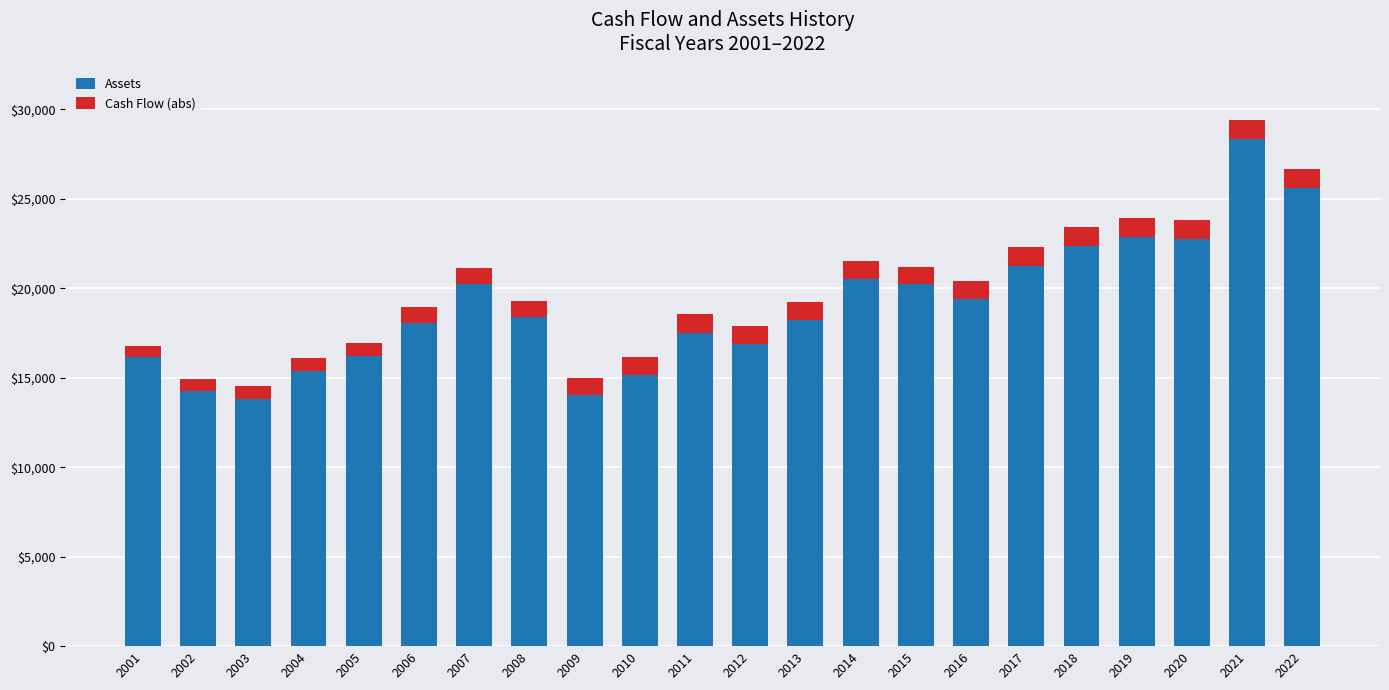

Is it true that Assets equals 29094.1 at 2016?

False